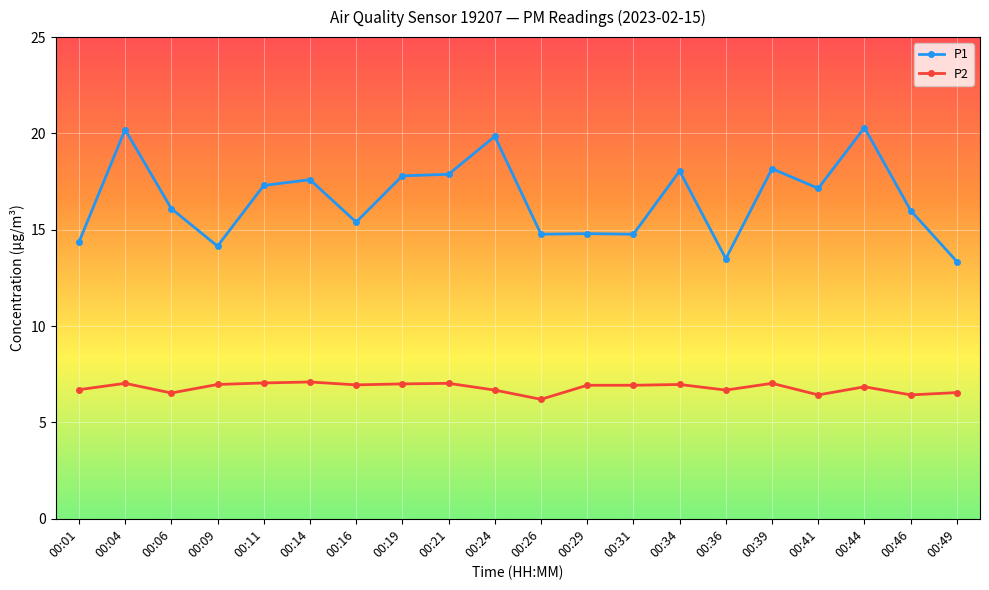

True or false: P1 and P2 cross at least once.

False